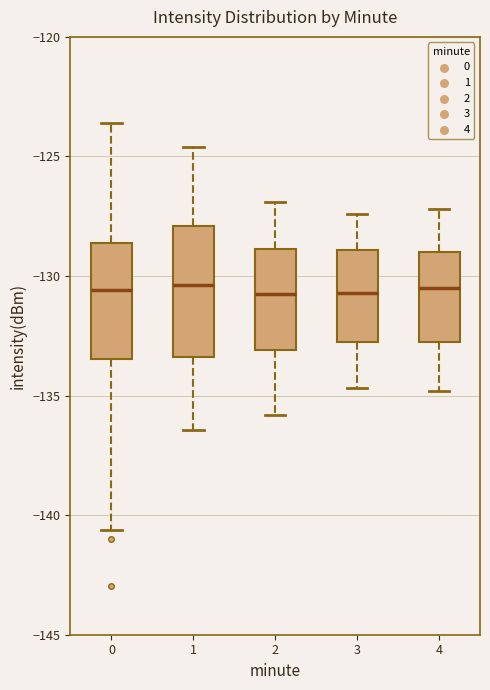

Reading left to right, read every box against the y-axis: the position of its median line, the range the box covers, and the ends of its whiskers. The values are not printed on the chart, so give them approximately, as read against the axis.

0: median -130.5, box -133.5 to -128.5, whiskers -140.5 to -123.5
1: median -130.5, box -133.5 to -128.0, whiskers -136.5 to -124.5
2: median -130.5, box -133.0 to -129.0, whiskers -136.0 to -127.0
3: median -130.5, box -132.5 to -129.0, whiskers -134.5 to -127.5
4: median -130.5, box -133.0 to -129.0, whiskers -135.0 to -127.0